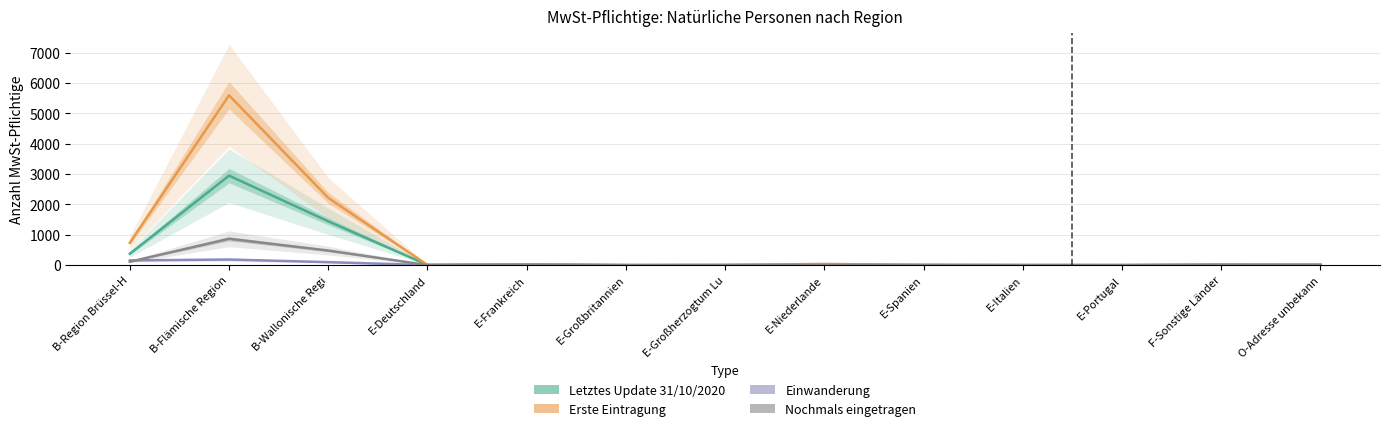

Reading left to right, what are all the values shown in this chart?

Letztes Update 31/10/2020: B-Region Brüssel-H=374.9	B-Flämische Region=2950.1	B-Wallonische Regi=1446.2	E-Deutschland=7.8	E-Frankreich=19.5	E-Großbritannien=0.7	E-Großherzogtum Lu=1.9	E-Niederlande=16.4	E-Spanien=1.2	E-Italien=1.2	E-Portugal=0.2	F-Sonstige Länder=5.0	O-Adresse unbekann=0.5
Erste Eintragung: B-Region Brüssel-H=735.0	B-Flämische Region=5598.0	B-Wallonische Regi=2219.0	E-Deutschland=6.0	E-Frankreich=25.0	E-Großbritannien=1.0	E-Großherzogtum Lu=2.0	E-Niederlande=41.0	E-Spanien=2.0	E-Italien=1.0	E-Portugal=1.0	F-Sonstige Länder=19.0	O-Adresse unbekann=29.0
Einwanderung: B-Region Brüssel-H=157.0	B-Flämische Region=185.0	B-Wallonische Regi=99.0	E-Deutschland=2.0	E-Frankreich=17.0	E-Großbritannien=1.0	E-Großherzogtum Lu=6.0	E-Niederlande=10.0	E-Spanien=10.0	E-Italien=1.0	E-Portugal=1.0	F-Sonstige Länder=17.0	O-Adresse unbekann=0.0
Nochmals eingetragen: B-Region Brüssel-H=112.0	B-Flämische Region=869.0	B-Wallonische Regi=481.0	E-Deutschland=2.0	E-Frankreich=4.0	E-Großbritannien=0.0	E-Großherzogtum Lu=0.0	E-Niederlande=1.0	E-Spanien=1.0	E-Italien=1.0	E-Portugal=0.0	F-Sonstige Länder=1.0	O-Adresse unbekann=0.0